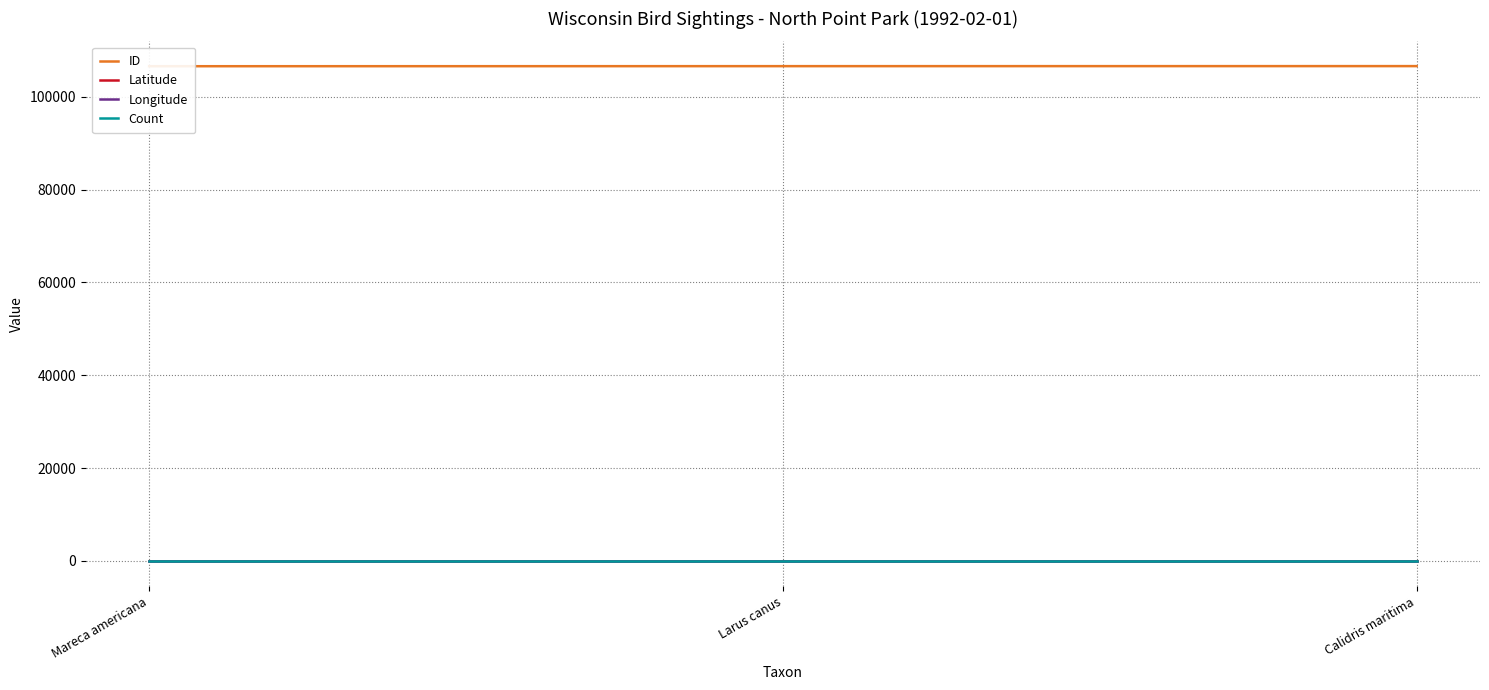

Reading right to left, extract all data points from this chart.

ID: 106591.0	106582.0	106567.0
Latitude: 43.8	43.8	43.8
Longitude: -87.7	-87.7	-87.7
Count: 1.0	1.0	1.0